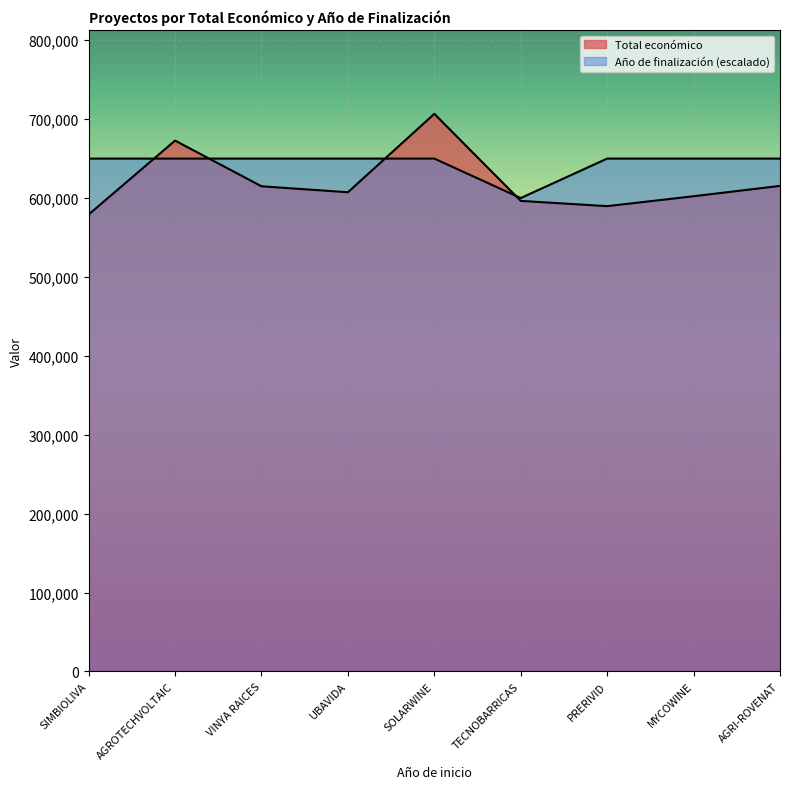

At which category does Año de finalización reach its first local valley?

TECNOBARRICAS